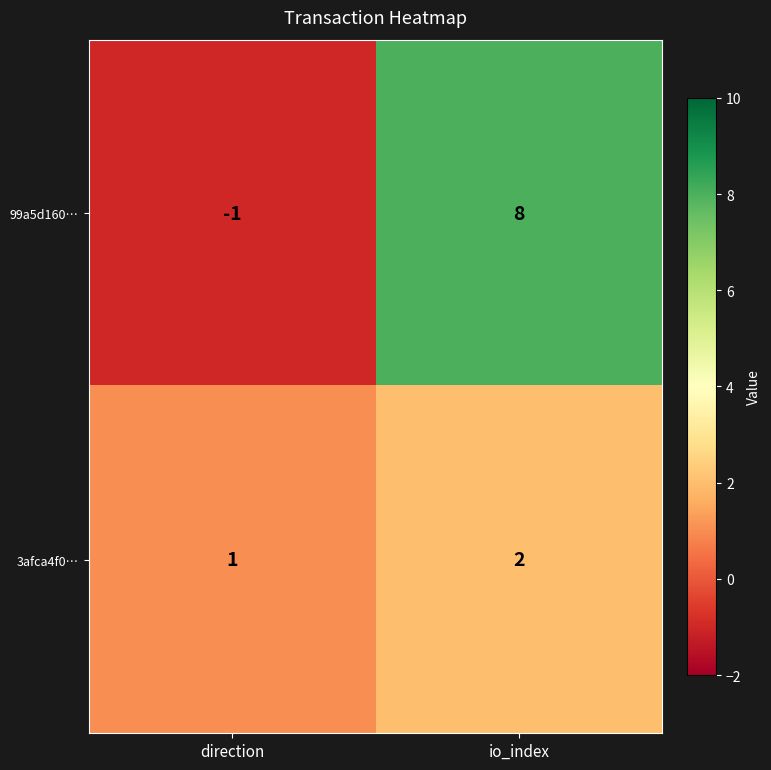

The 3afca4f0… series shows 2 at io_index. True or false?

True